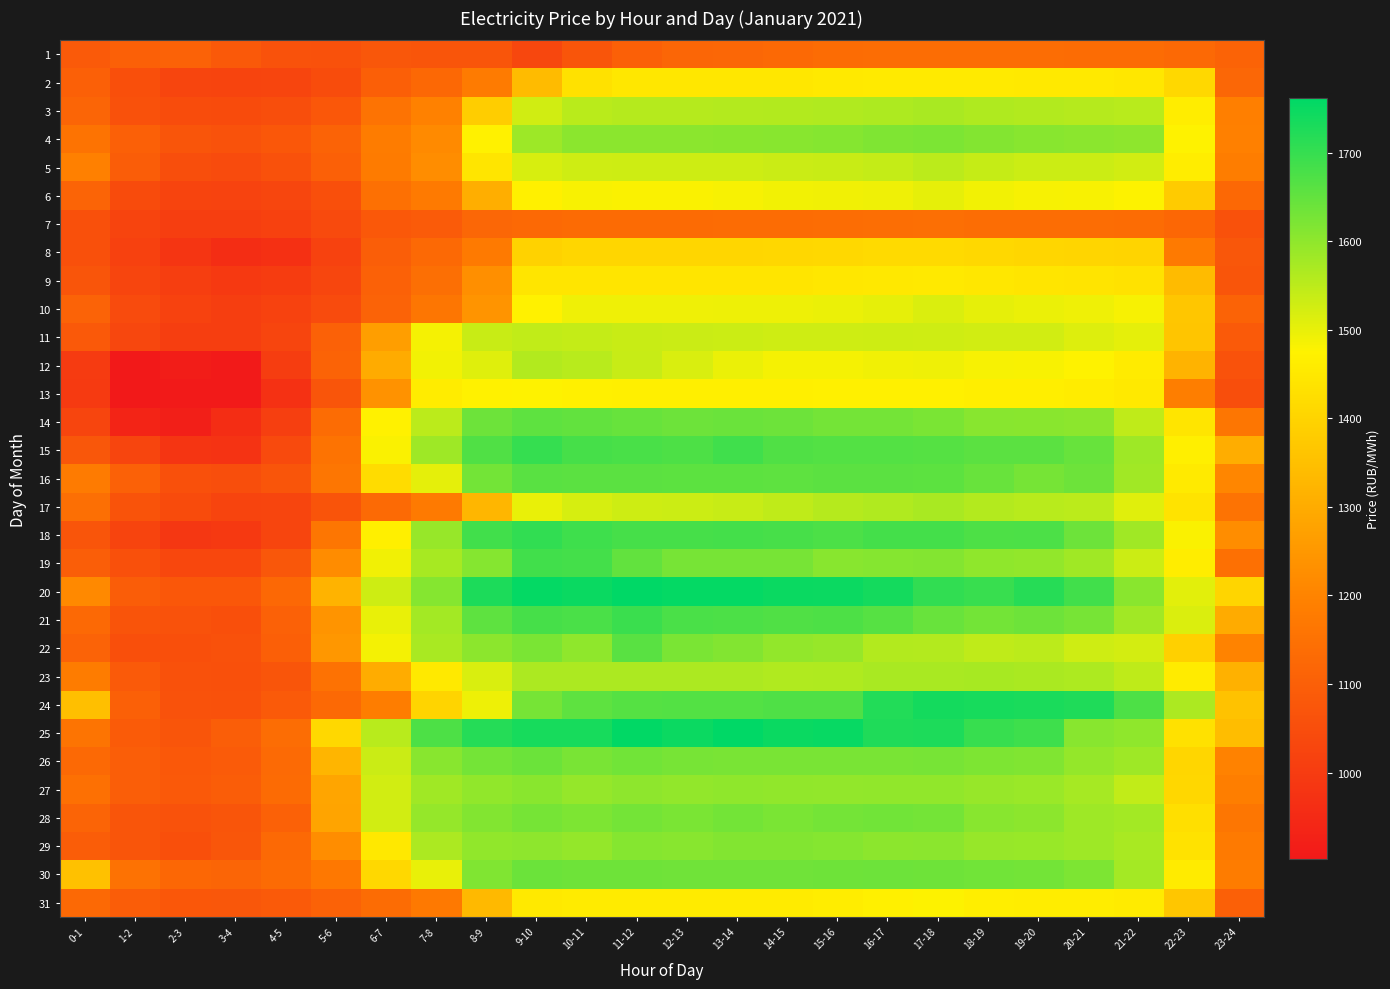

What is the spread (max minus min) of values at 22-23?

444.5